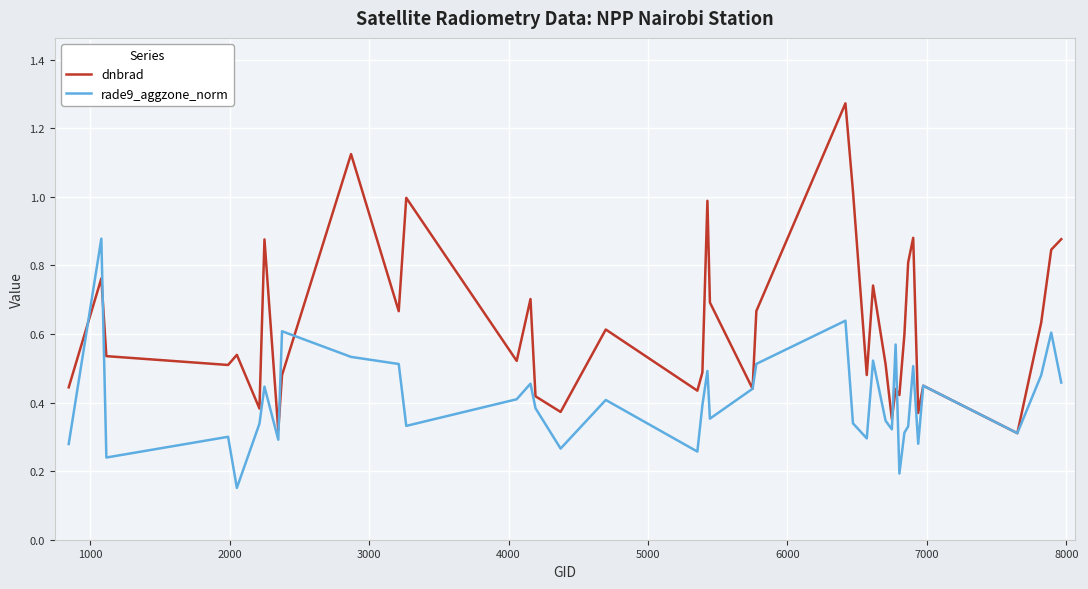

List the series in order of their overall mean, lowest first.

rade9_aggzone_norm, dnbrad